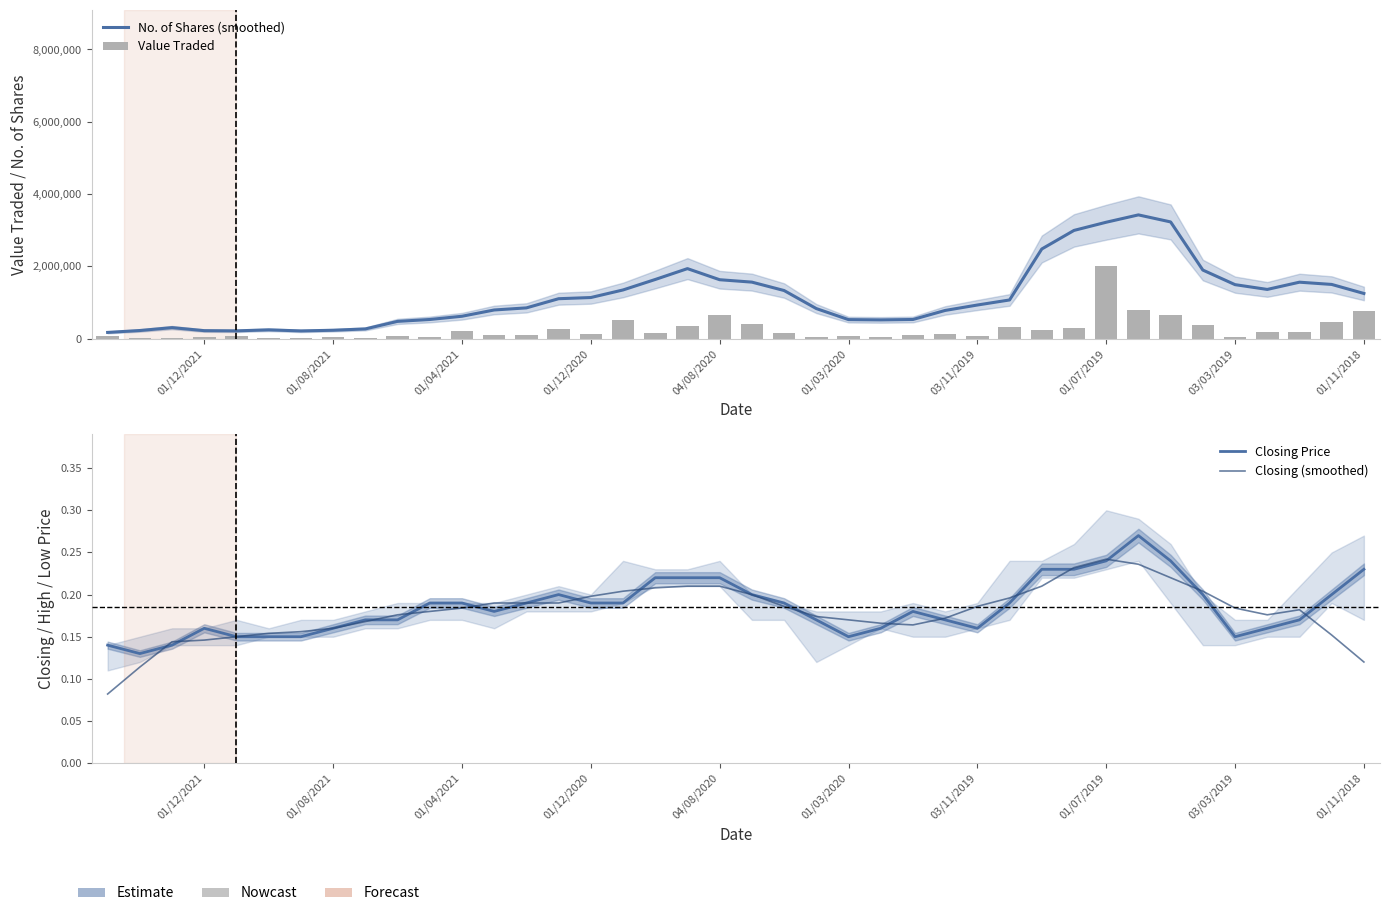

What is the smallest value displayed?

0.1